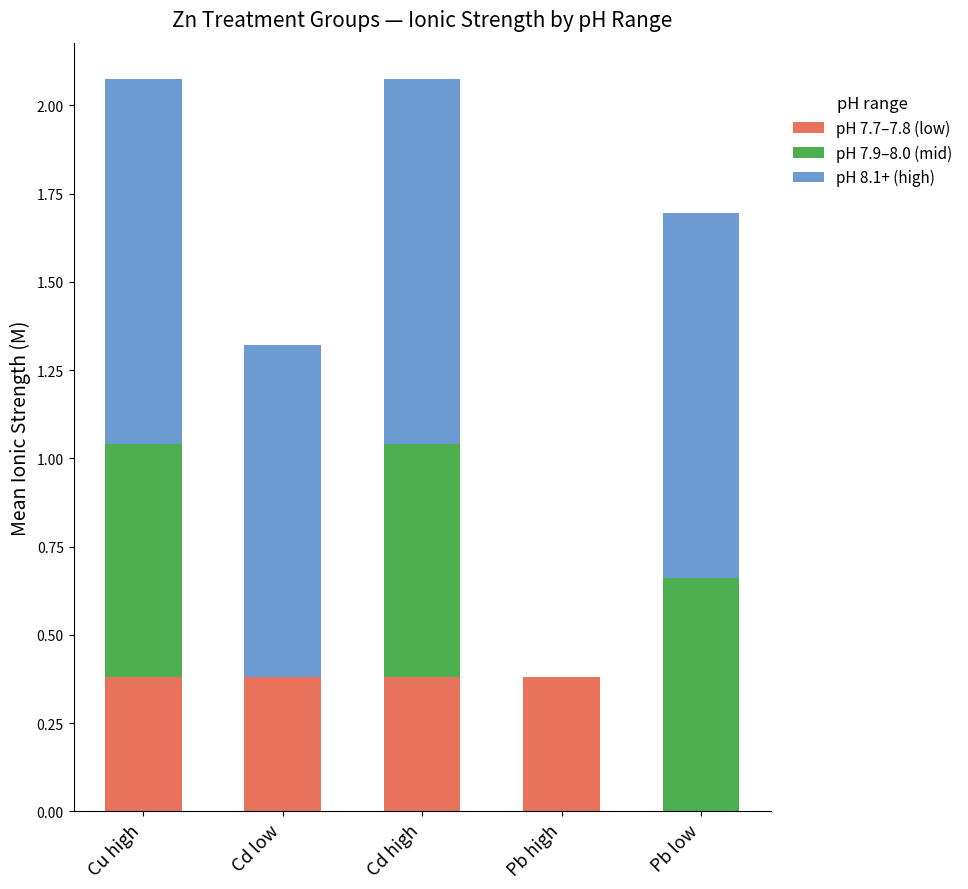

What is the total value across all series at Pb low?

1.7